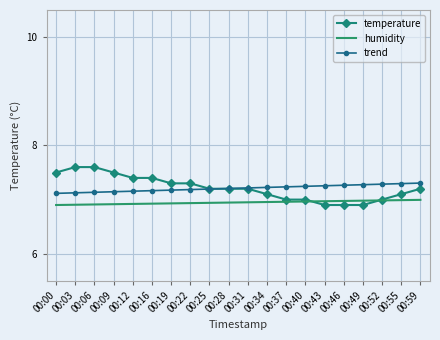

Between 00:09 and 00:12, which series saw the biggest shift?

temperature